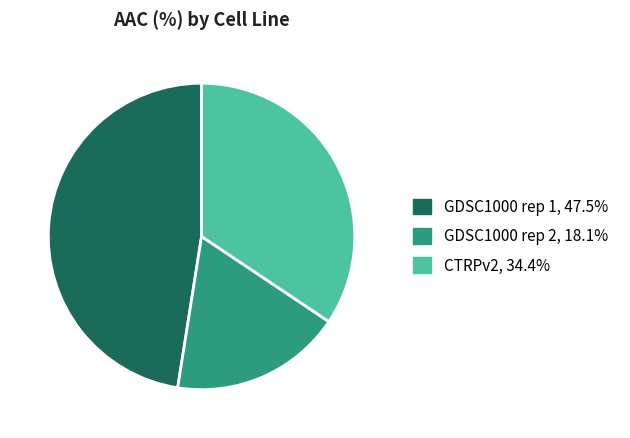

Is it true that GDSC1000 rep 2 is 29% of the pie?

False